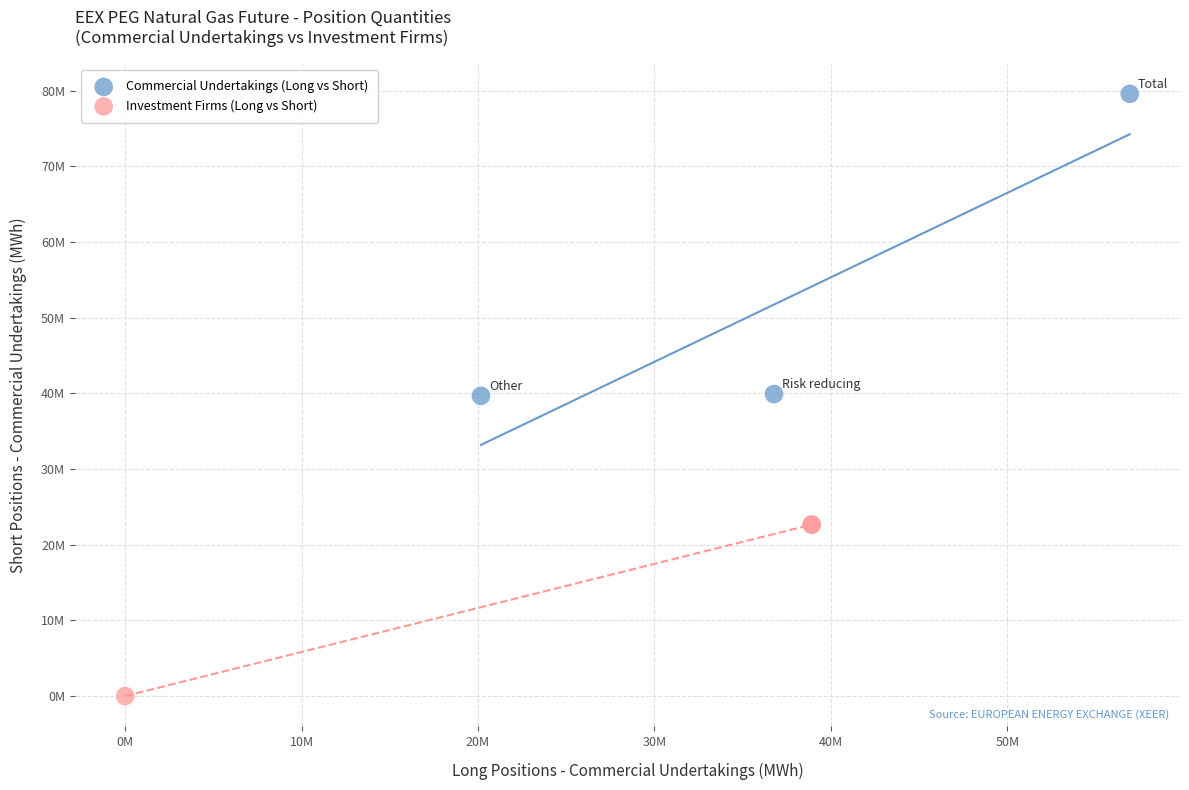

What are all the series names shown in the legend?

Commercial Undertakings (Long vs Short), Investment Firms (Long vs Short)